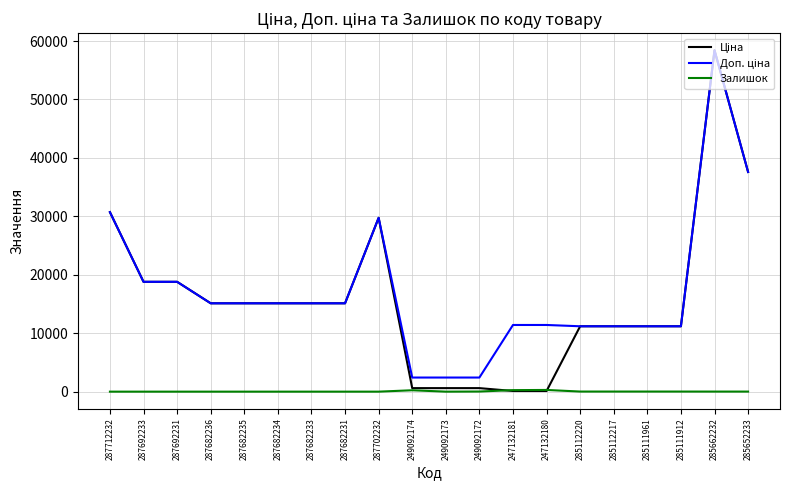

At which category is the sum across all series the highest?

285662232